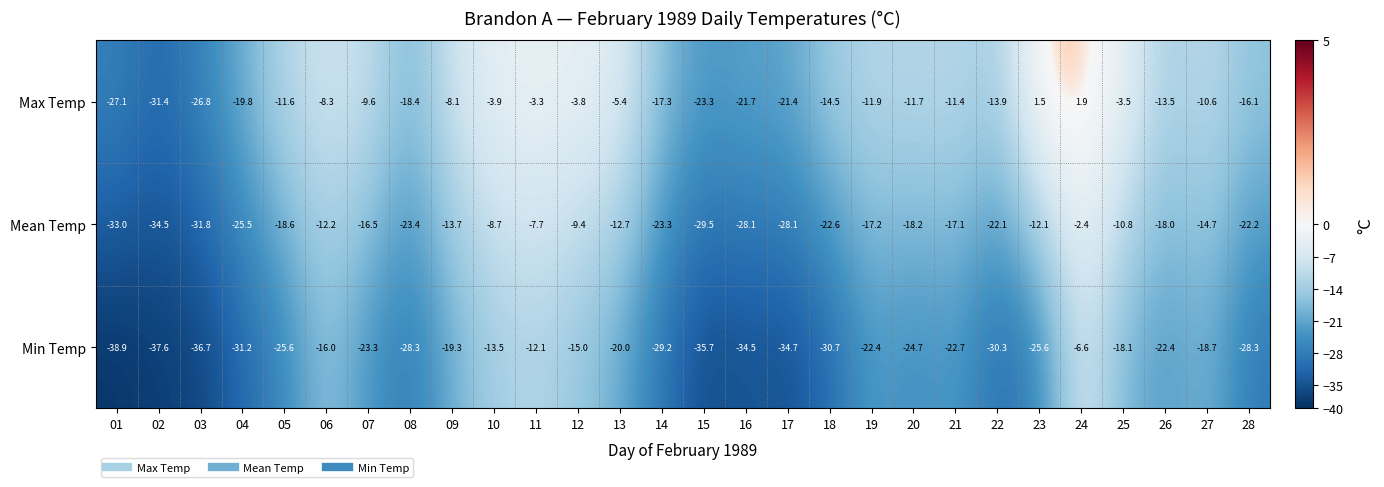

List the series in order of their peak value, lowest first.

Min Temp, Mean Temp, Max Temp